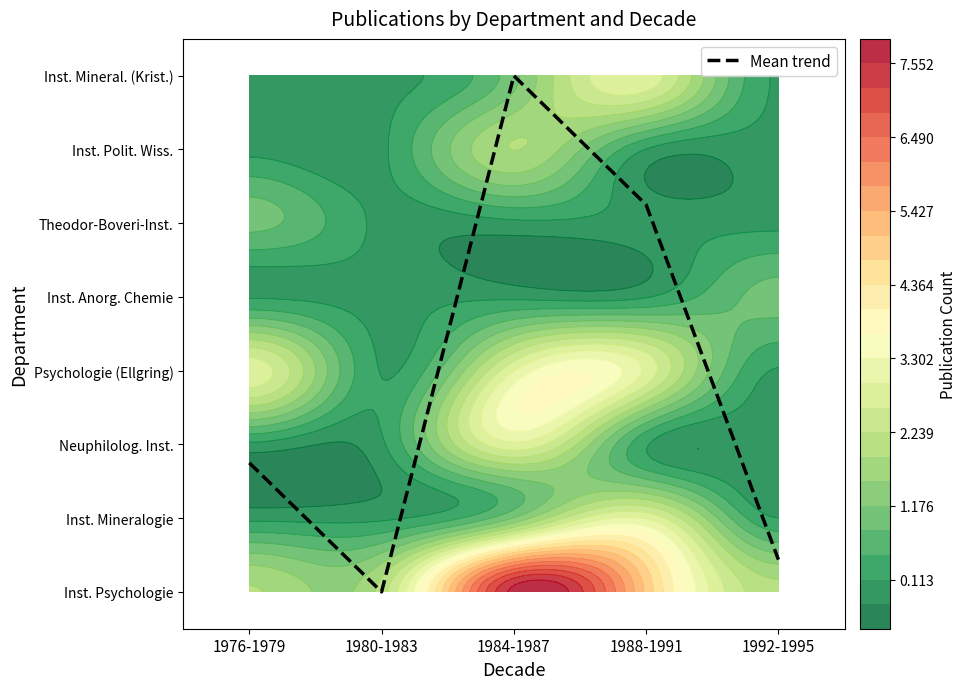

What is the difference between the maximum and minimum values?

7.0